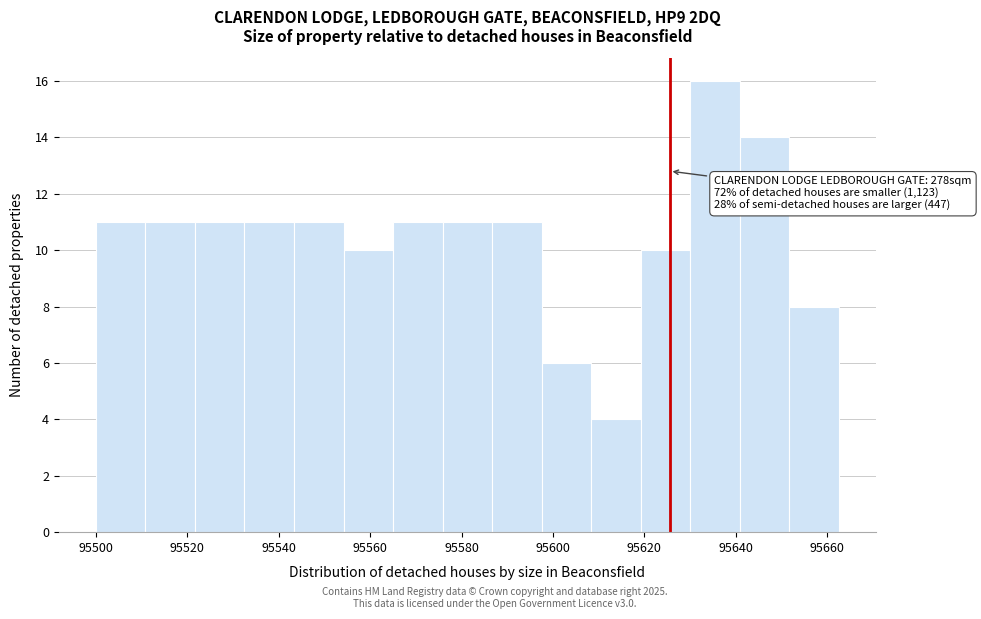

Over which range of the x-axis is the bar tallest?

95630 to 95640